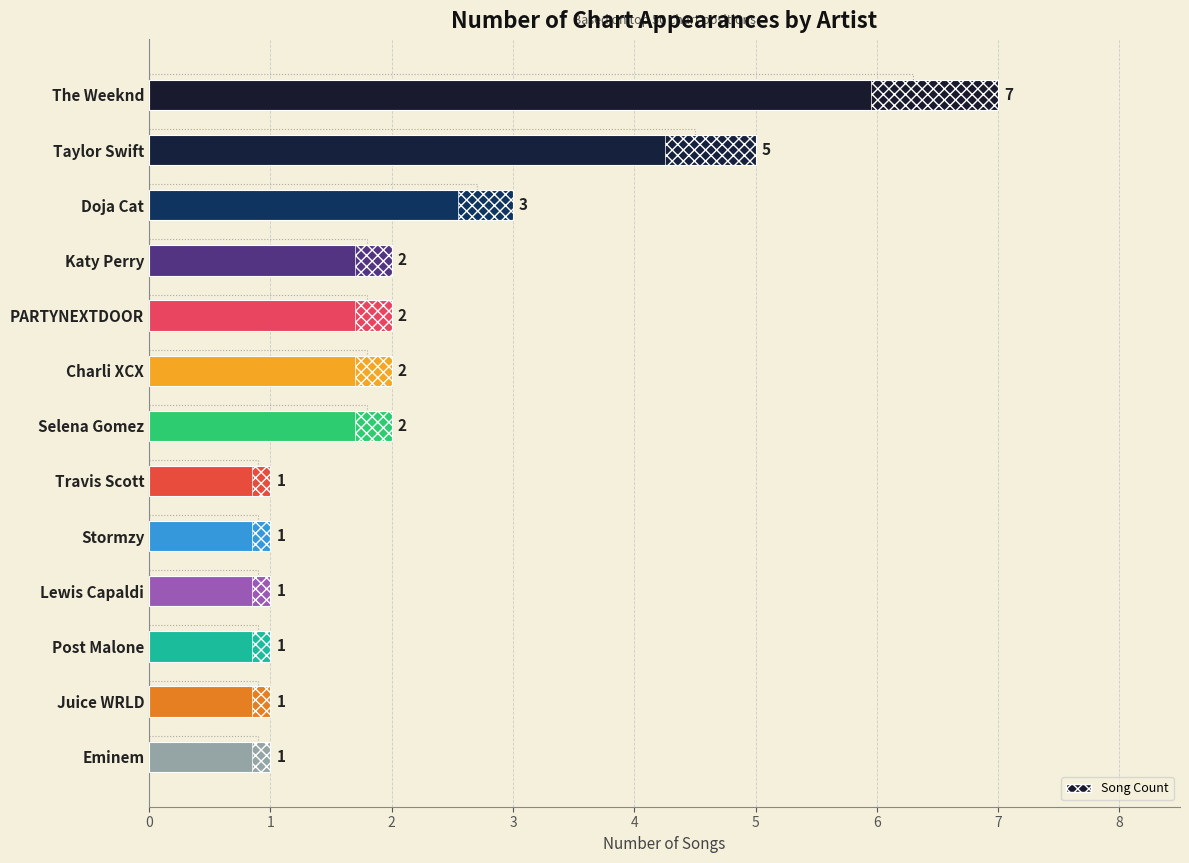

How many values exceed 2?

3